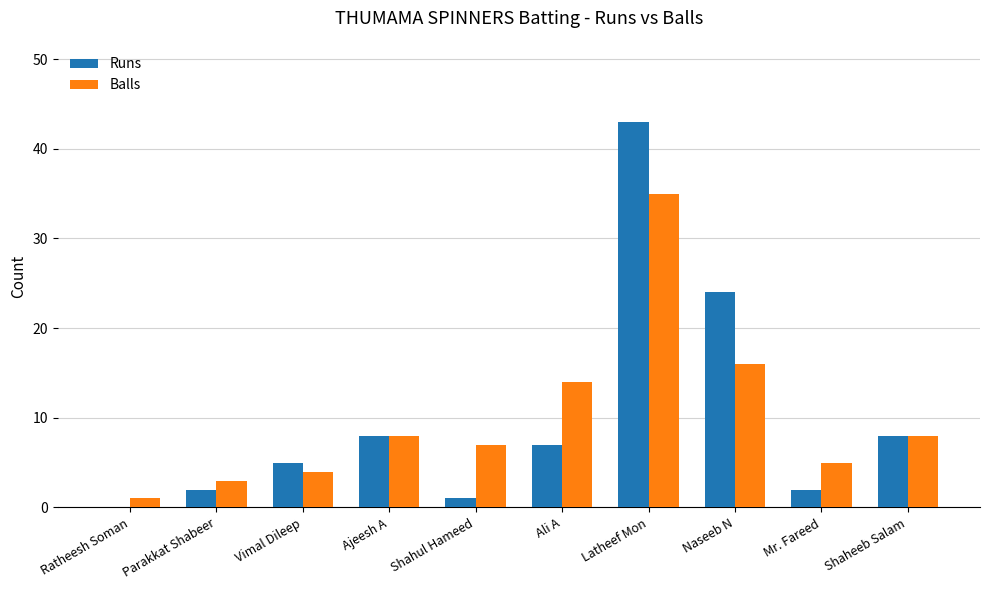

Which series changed the most between Parakkat Shabeer and Latheef Mon?

Runs